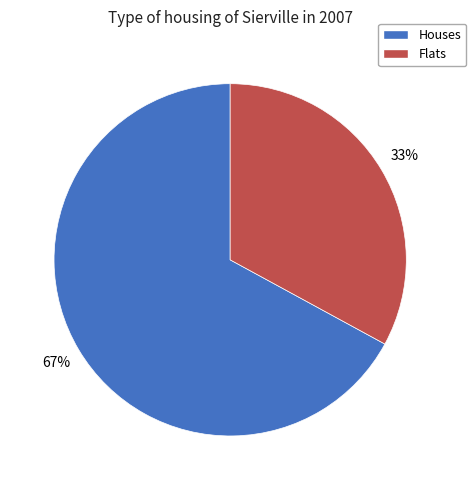

Combined, do Flats and Houses account for over 50%?

Yes